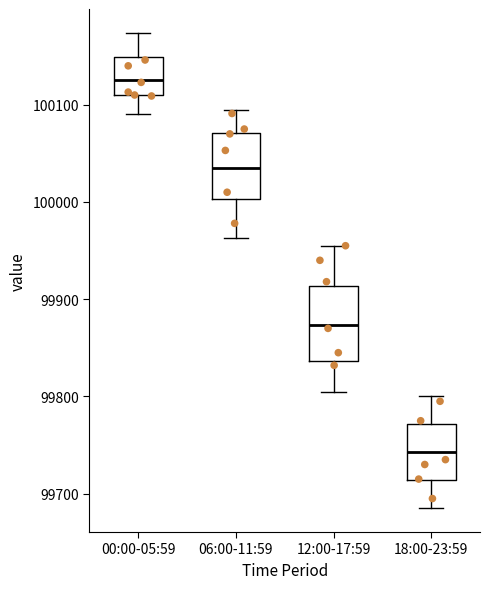

Which box's median line is the lowest?

18:00-23:59